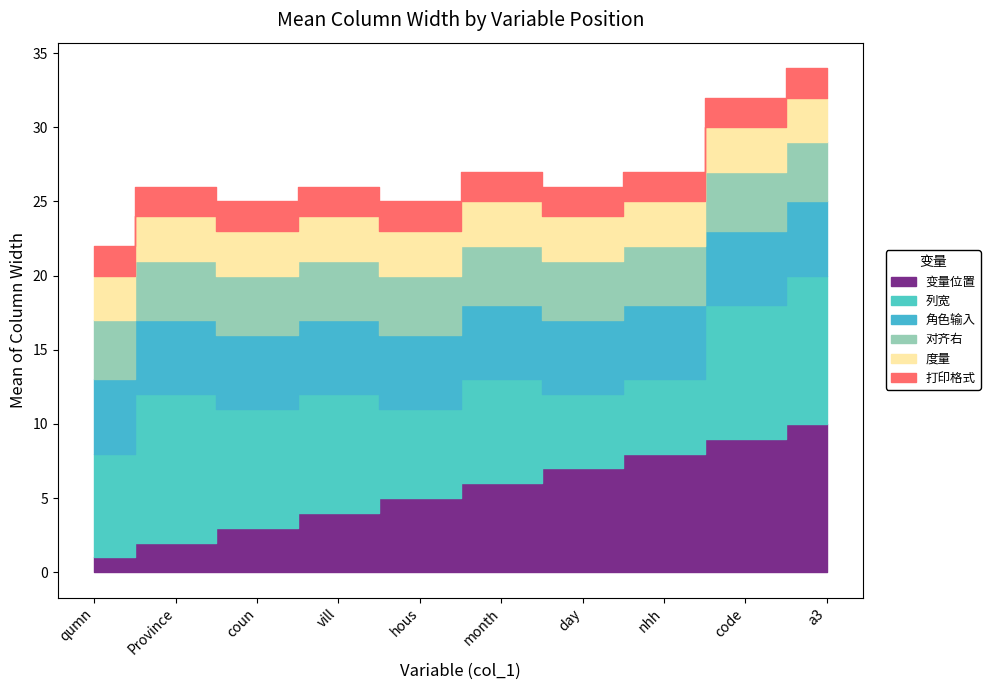

At which category does col_5_width reach its first local valley?

5